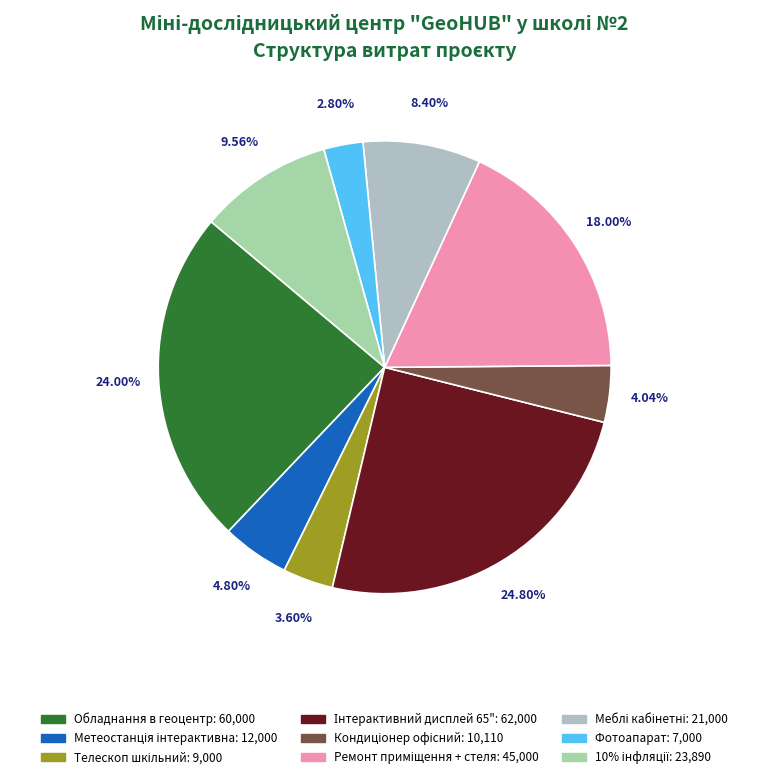

Which category has the smallest portion of the pie?

Фотоапарат